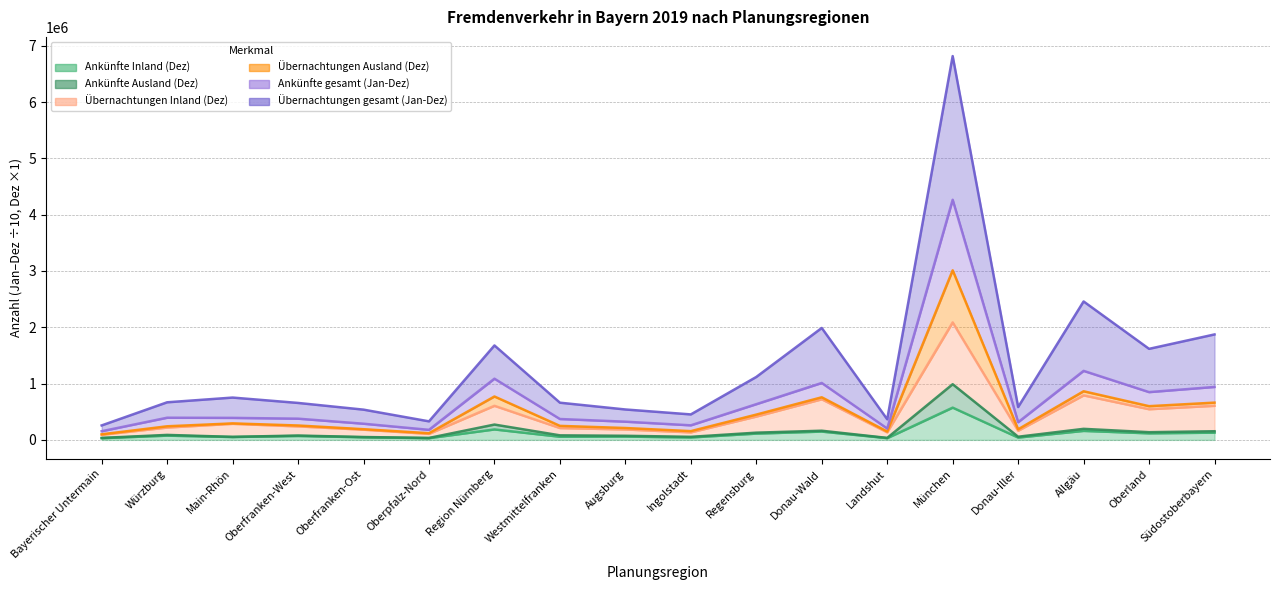

What is the label of the 12th point from the left?

Donau-Wald